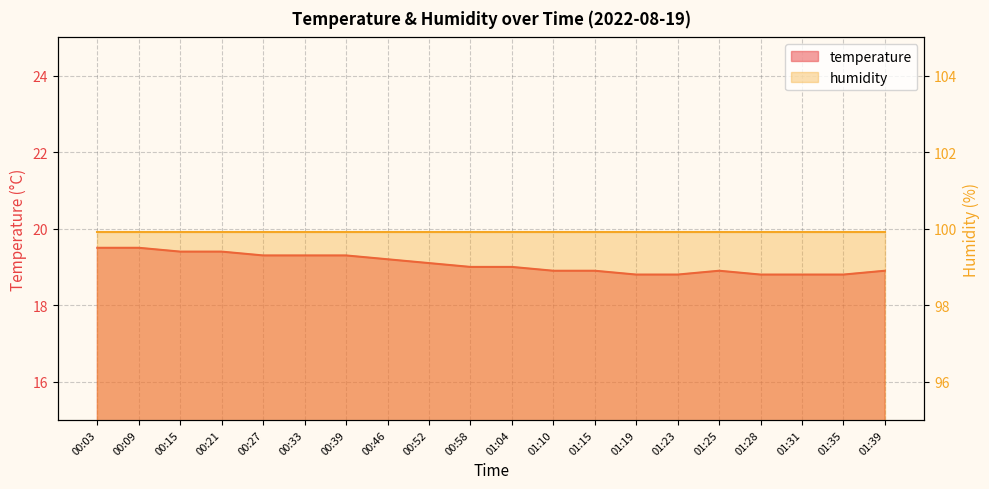

True or false: the data has more than 1 interior local peaks.

False